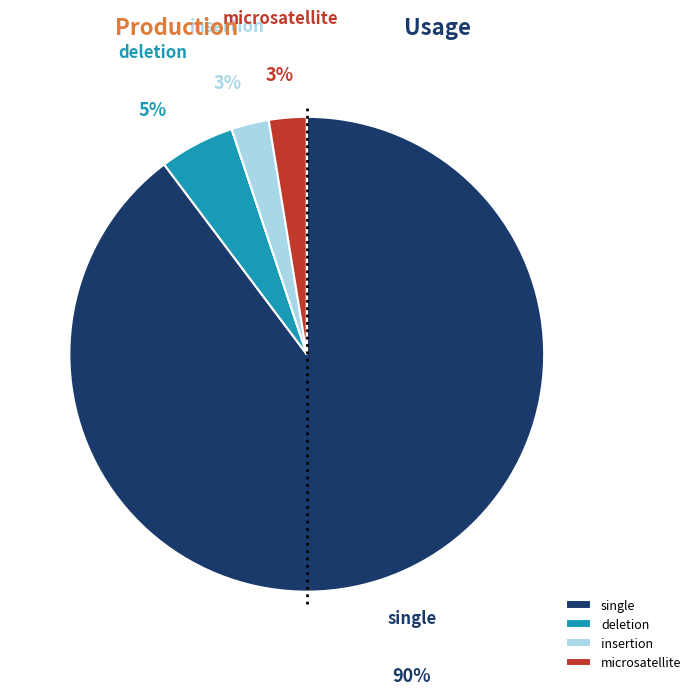

Does microsatellite represent more than half of the total?

No